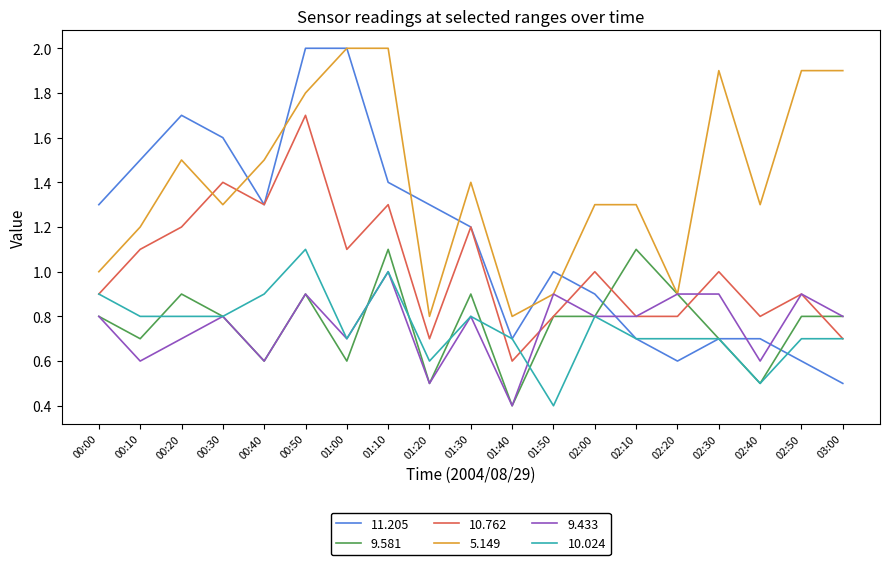

What are all the series names shown in the legend?

11.205, 9.581, 10.762, 5.149, 9.433, 10.024